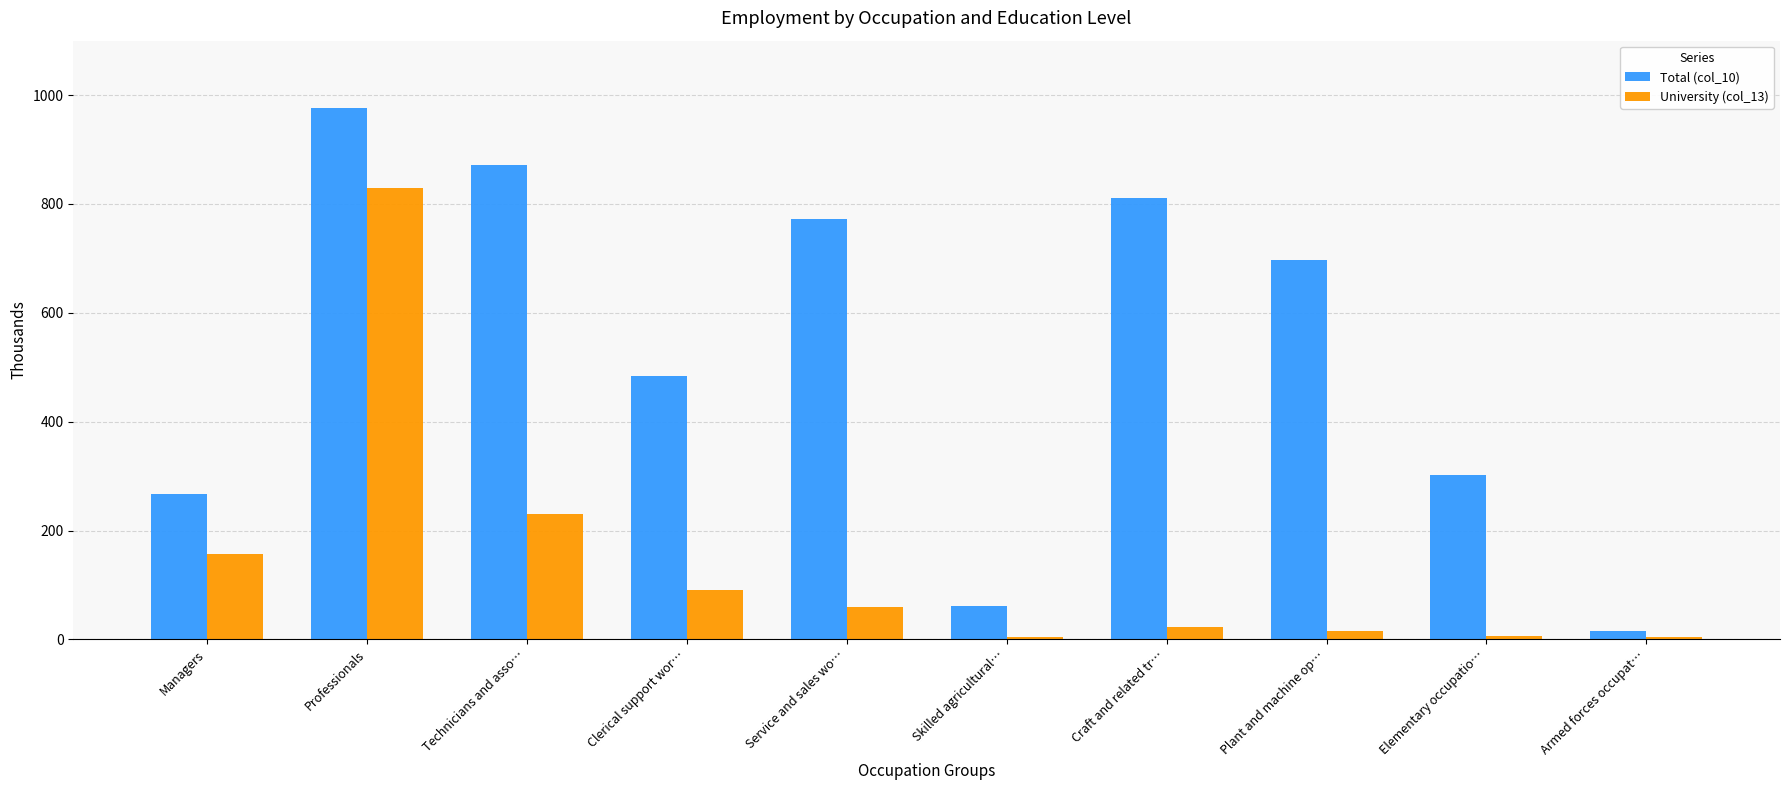

At how many categories does at least one series exceed 452?

6